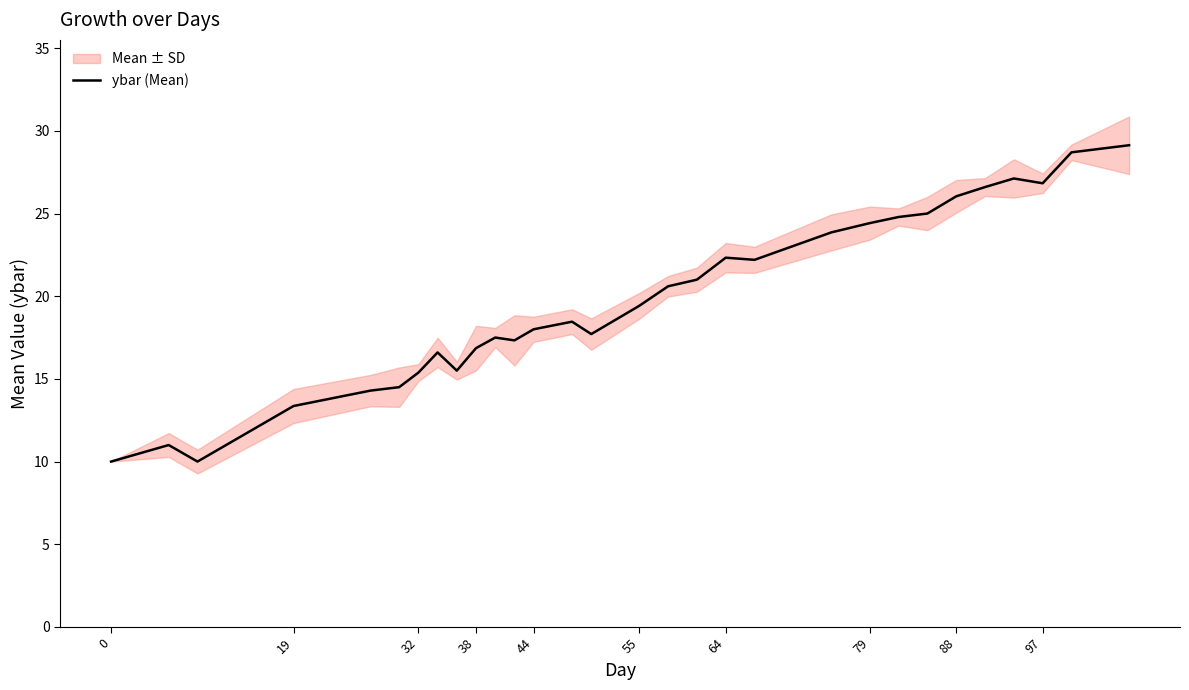

What is the highest value of the ybar (Mean) series?

29.1